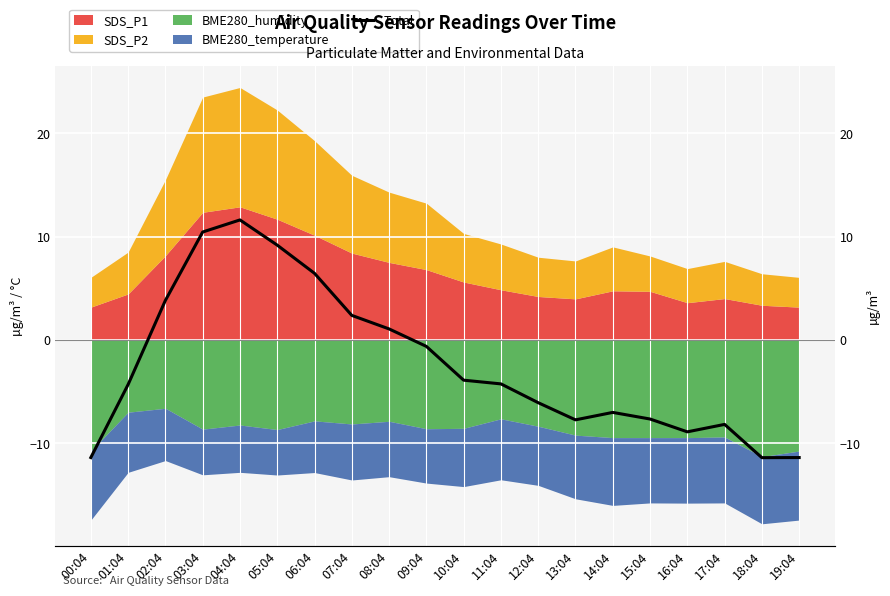

Is it true that the value at 16:04 is -4.5?

False